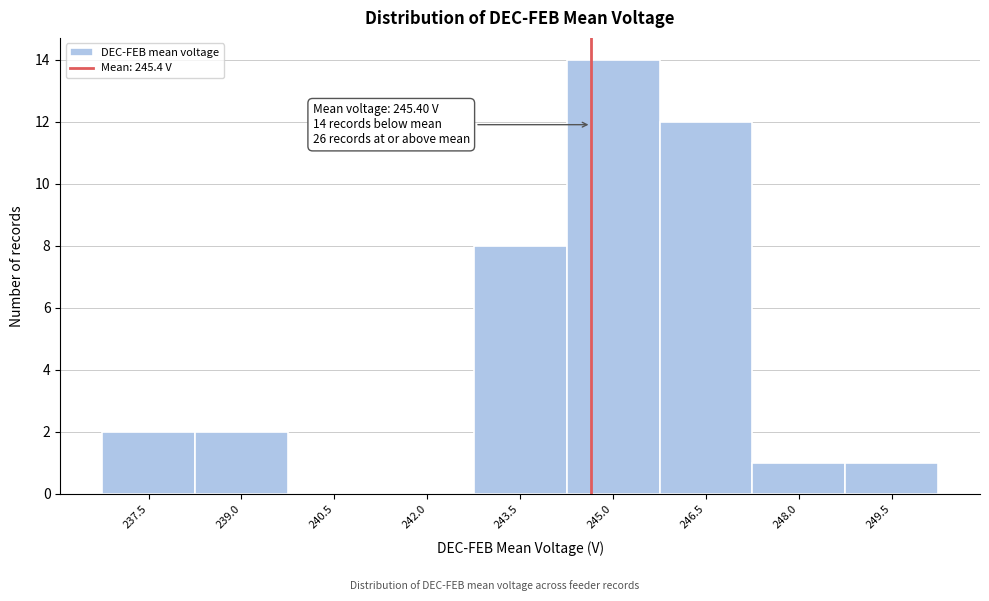

Reading right to left, extract all data points from this chart.

249.5=1	248.0=1	246.5=12	245.0=14	243.5=8	242.0=0	240.5=0	239.0=2	237.5=2